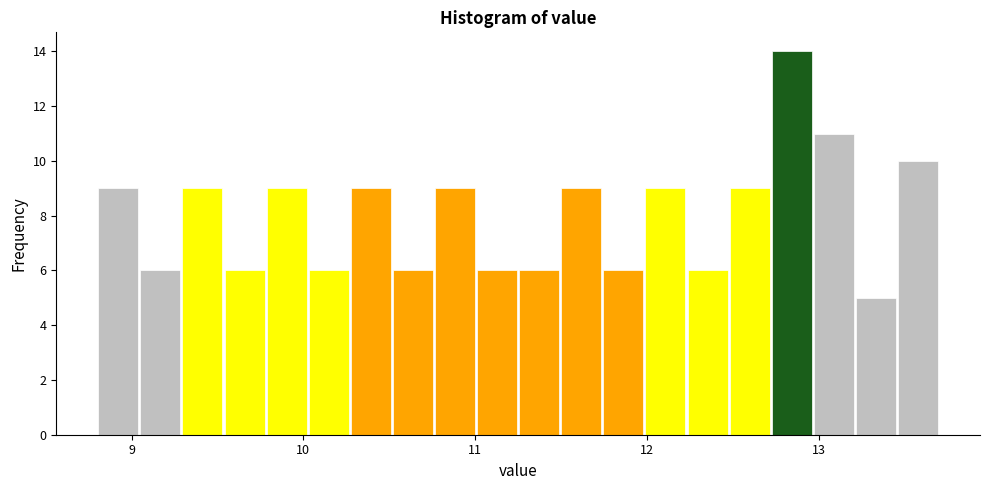

Around what value on the x-axis is the tallest bar? Give the approximate position of its centre, as read against the axis.

12.8